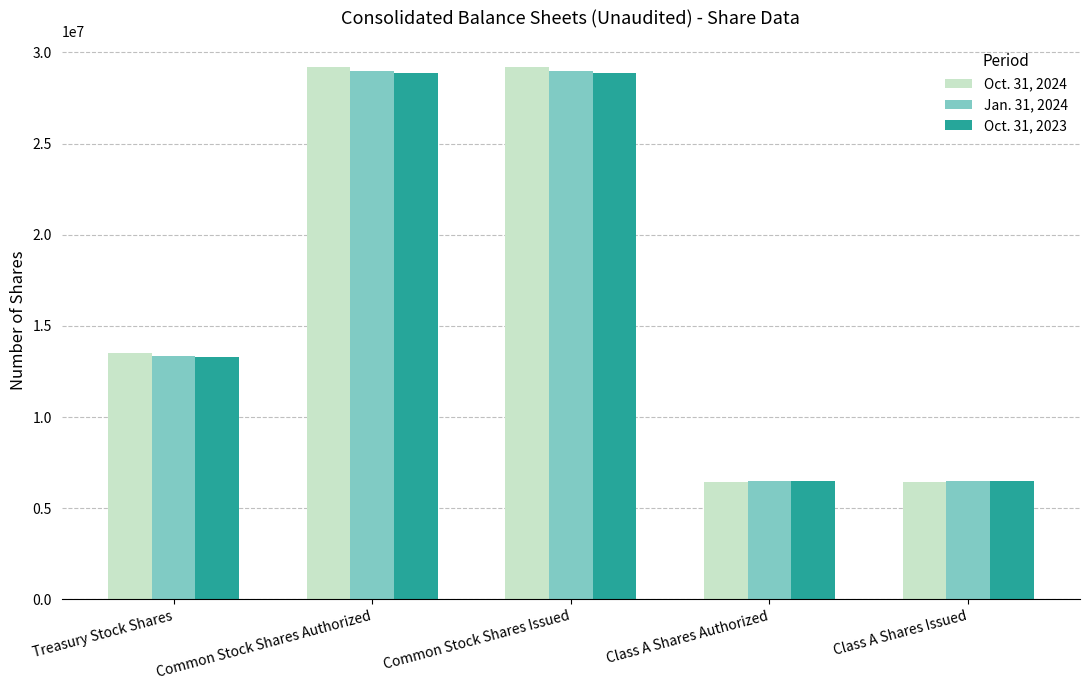

What is the label of the 1st bar from the right?

Class A Shares Issued